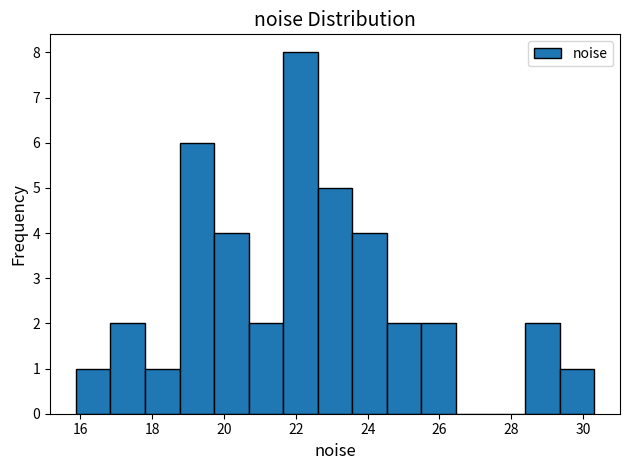

Reading left to right, list every bar in this chart as the range it spans on the x-axis followed by its height. Neither the bar edges nor the heights are printed on the chart, so give them approximately, as read against the axes.

15.8 to 16.8: 1
16.8 to 17.8: 2
17.8 to 18.8: 1
18.8 to 19.8: 6
19.8 to 20.6: 4
20.6 to 21.6: 2
21.6 to 22.6: 8
22.6 to 23.6: 5
23.6 to 24.6: 4
24.6 to 25.4: 2
25.4 to 26.4: 2
26.4 to 27.4: 0
27.4 to 28.4: 0
28.4 to 29.4: 2
29.4 to 30.4: 1